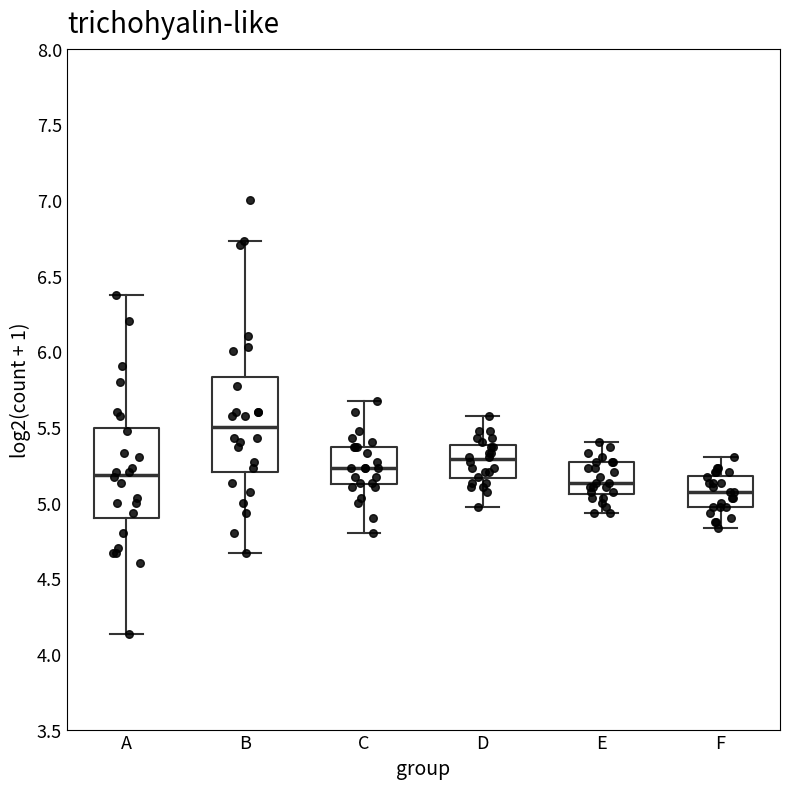

Which box has the highest median line?

B